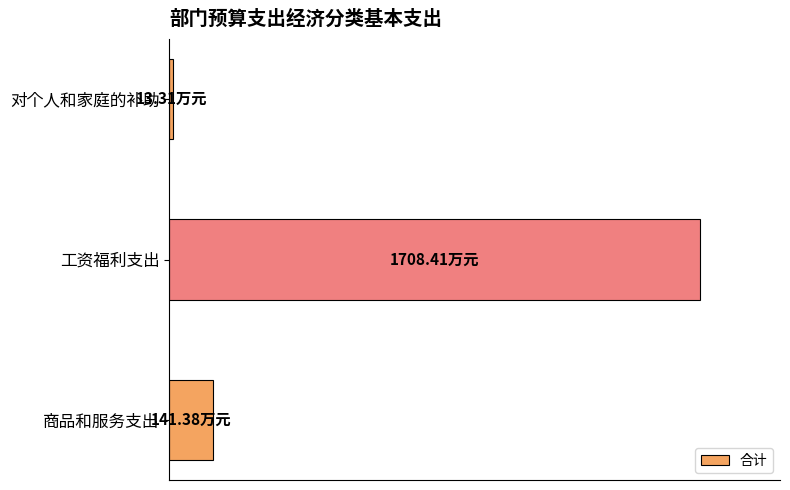

List the labels in order of value, smallest first.

对个人和家庭的补助, 商品和服务支出, 工资福利支出